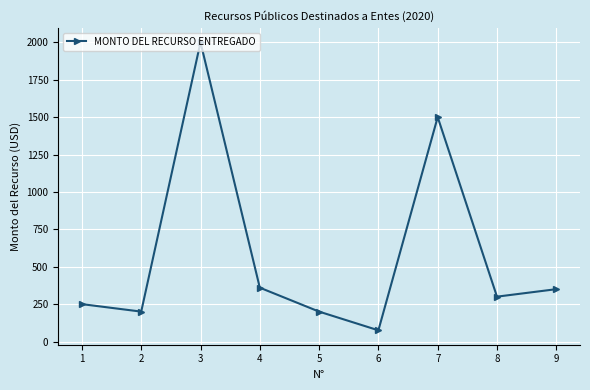

What is the change in value from 1 to 3?

+1750